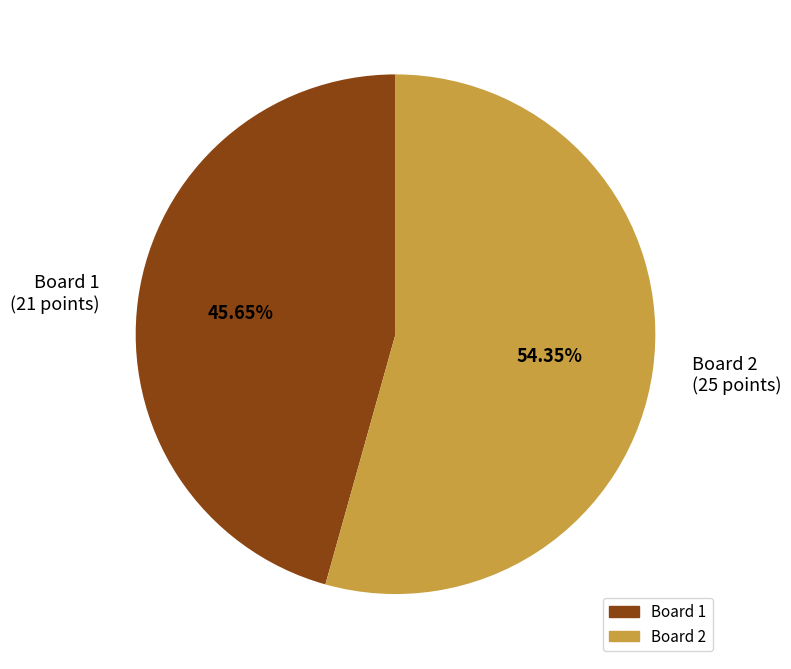

Rank the categories by value from lowest to highest.

Board 1 (21 points), Board 2 (25 points)